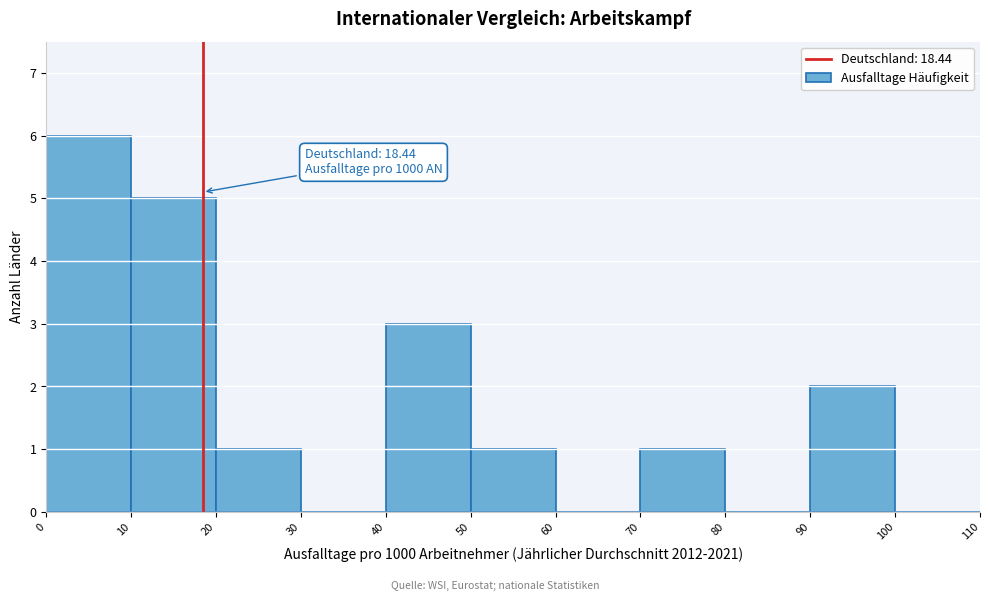

Over which range of the x-axis is the bar tallest?

0 to 10